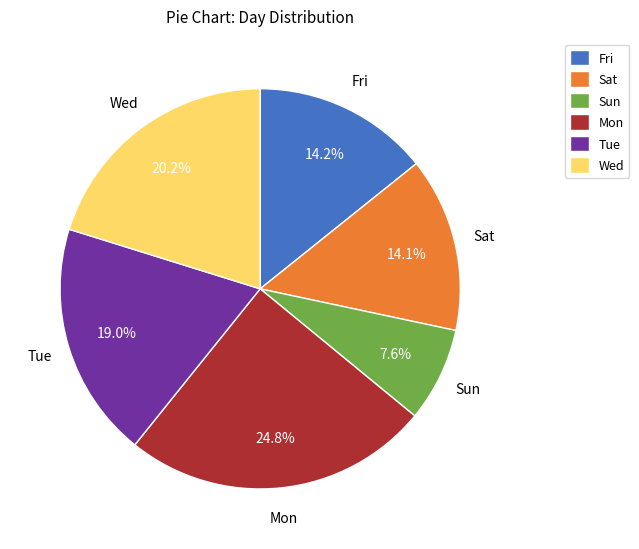

Is Sun the majority of the pie?

No